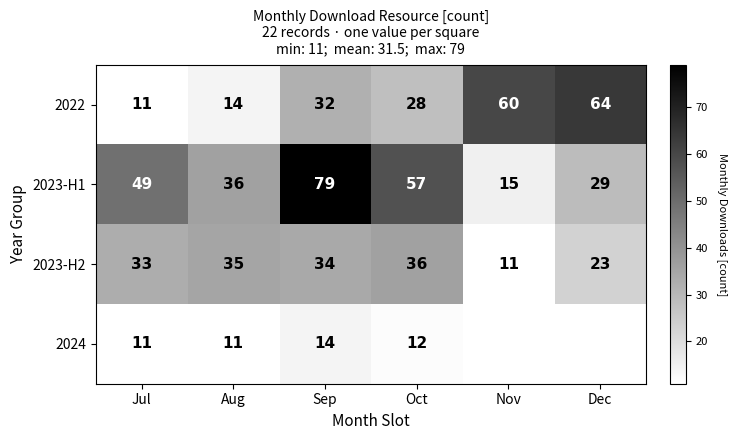

What is the difference between the maximum and minimum values in the 2022 series?

53